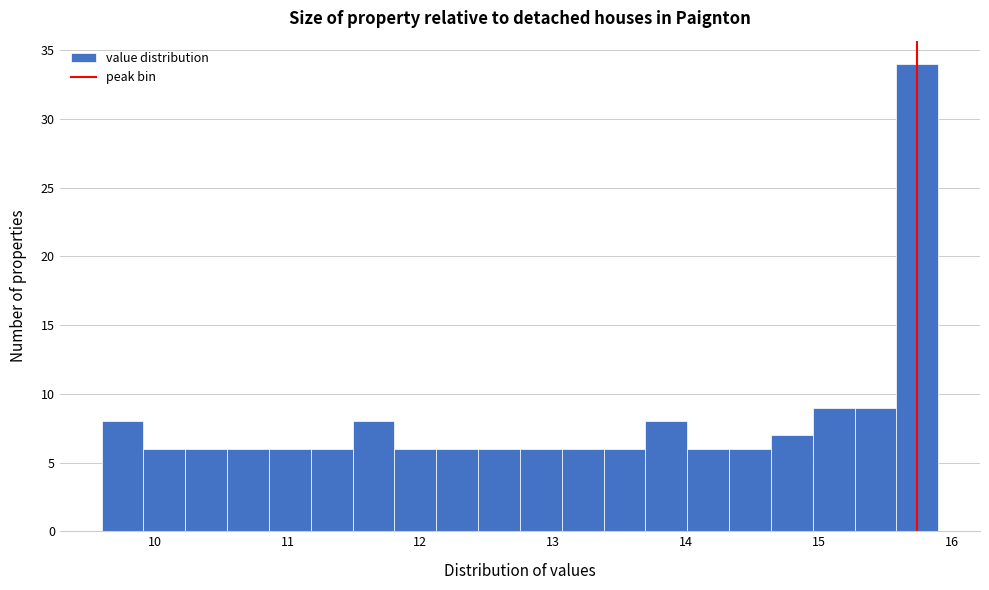

Around what value on the x-axis is the tallest bar? Give the approximate position of its centre, as read against the axis.

15.7